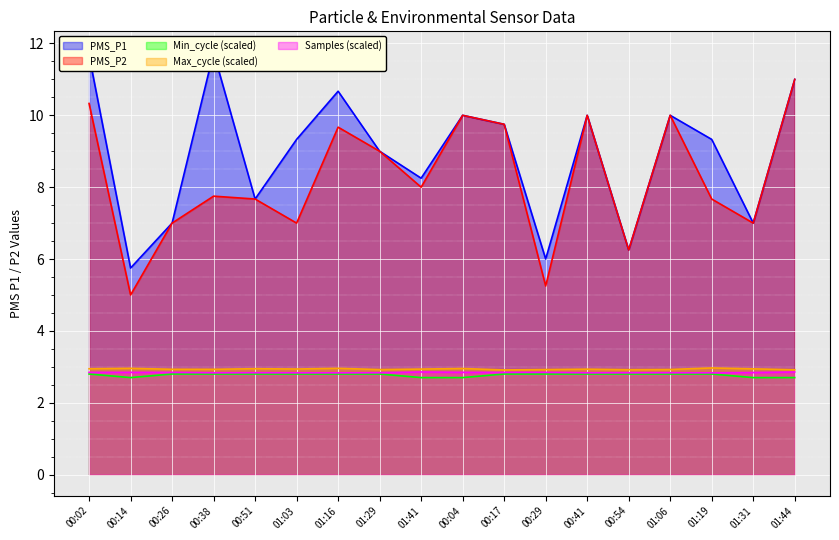

Does the chart display data point markers on the line(s)?

No